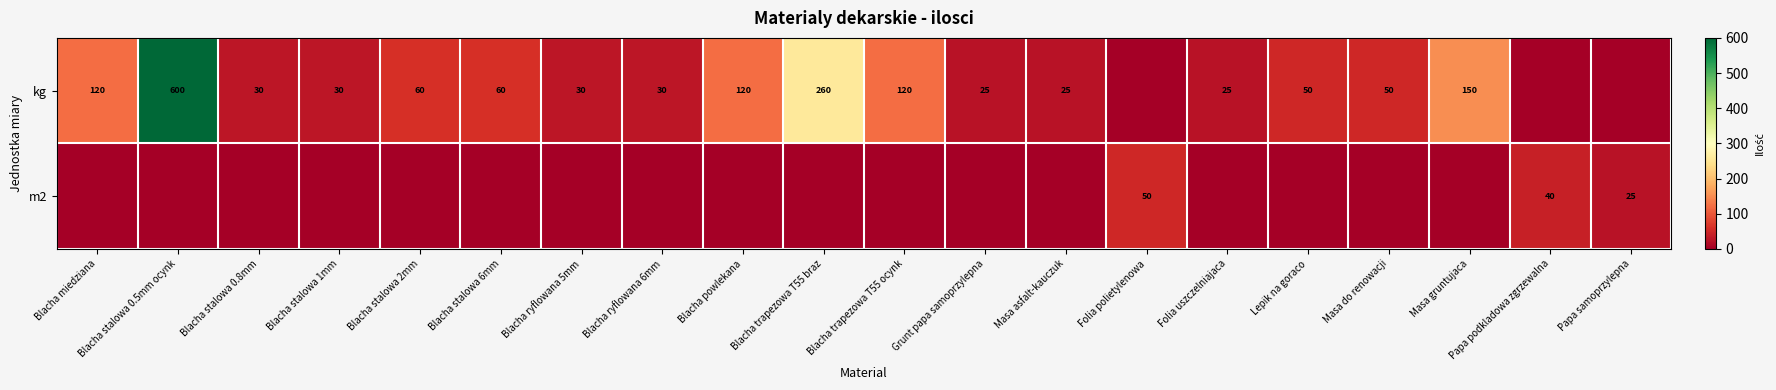

Count the number of categories in the chart.

20